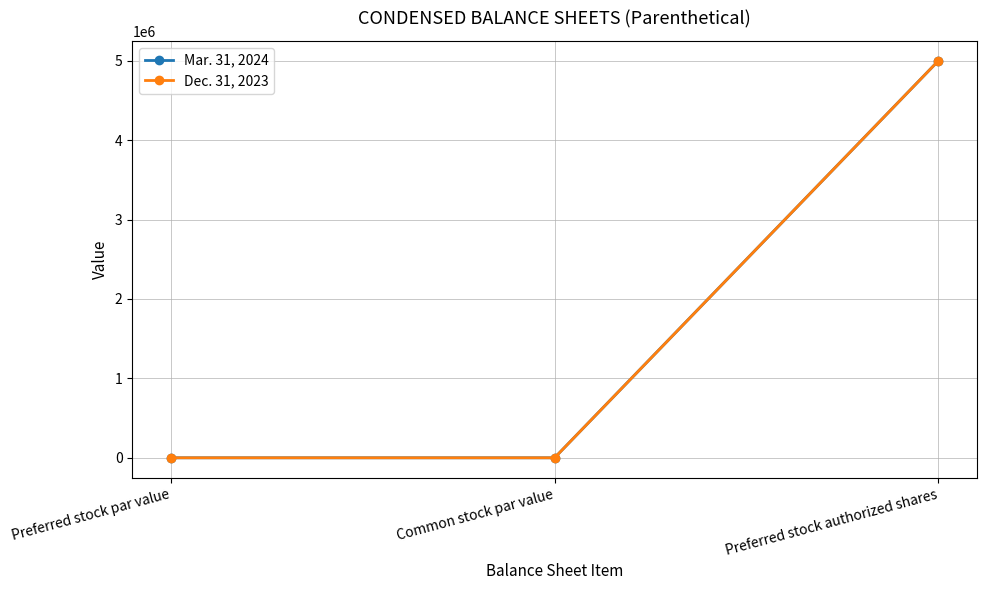

Where is Mar. 31, 2024 nearest to the value 2500000?

Preferred stock par value